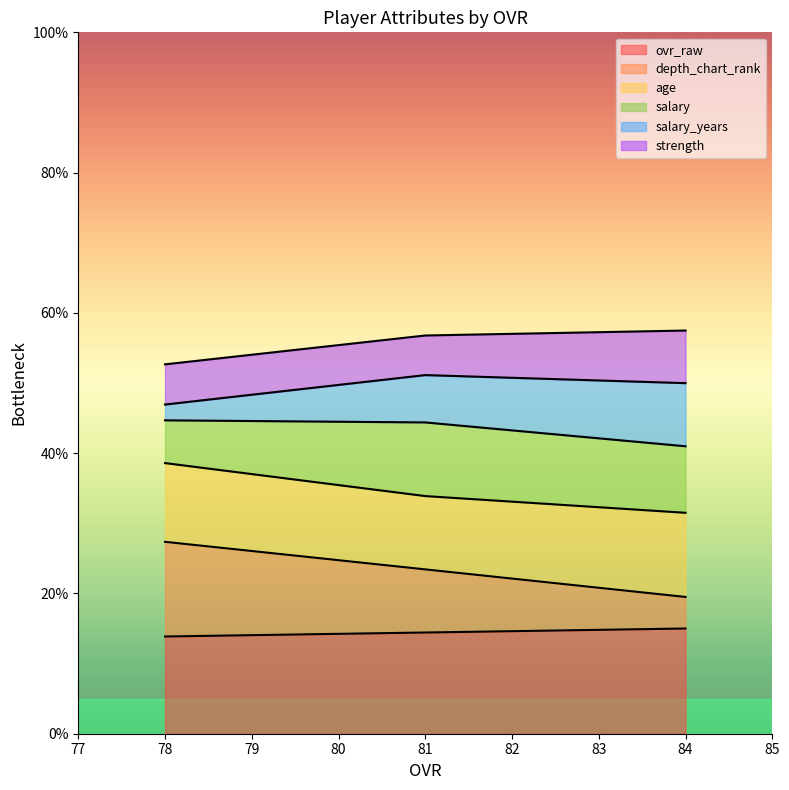

What is the highest value of the ovr_raw series?

15.0